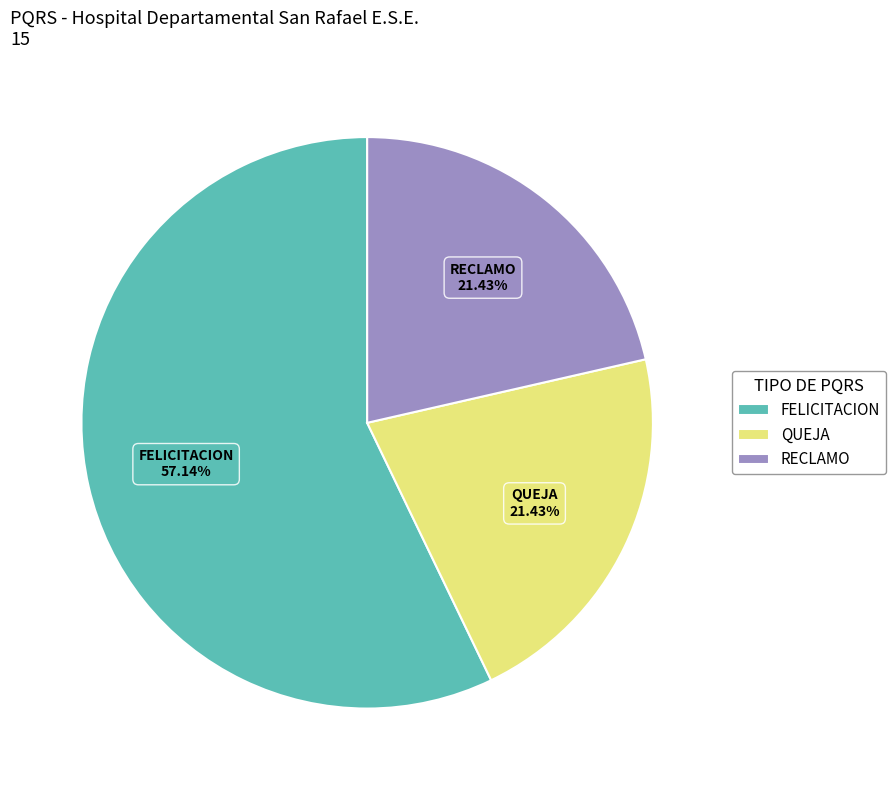

To the nearest percent, what is the average slice percentage?

33%